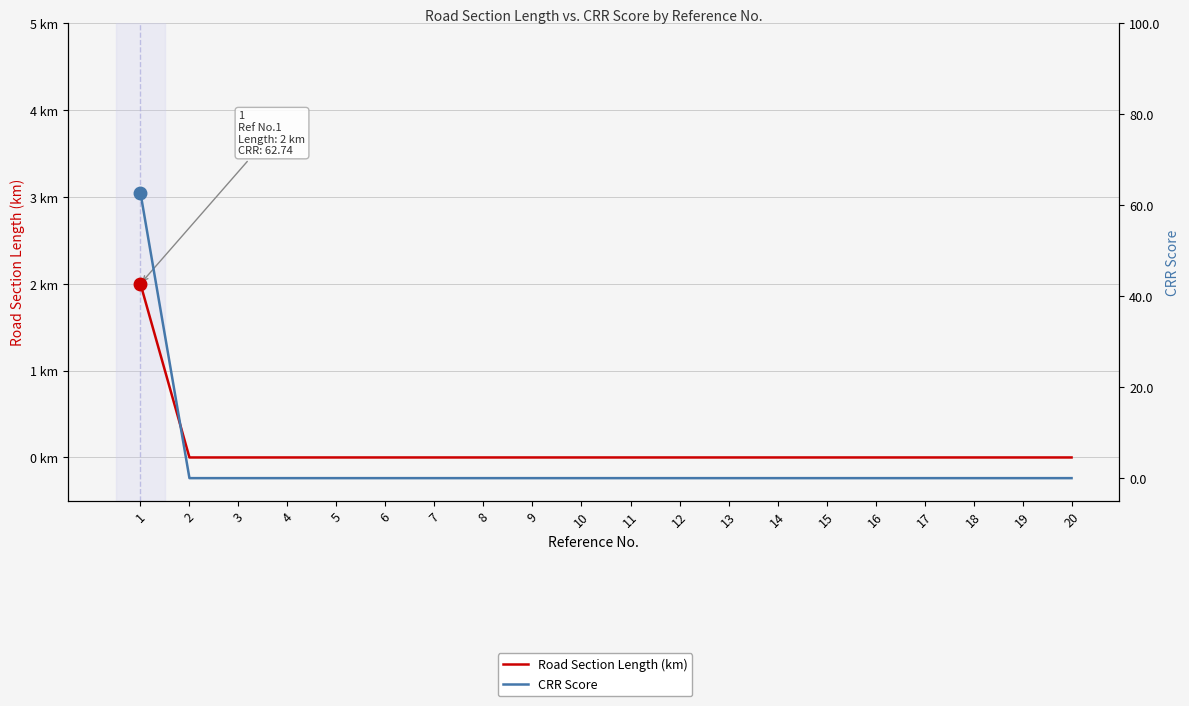

Which series has the largest total across all categories?

CRR Score